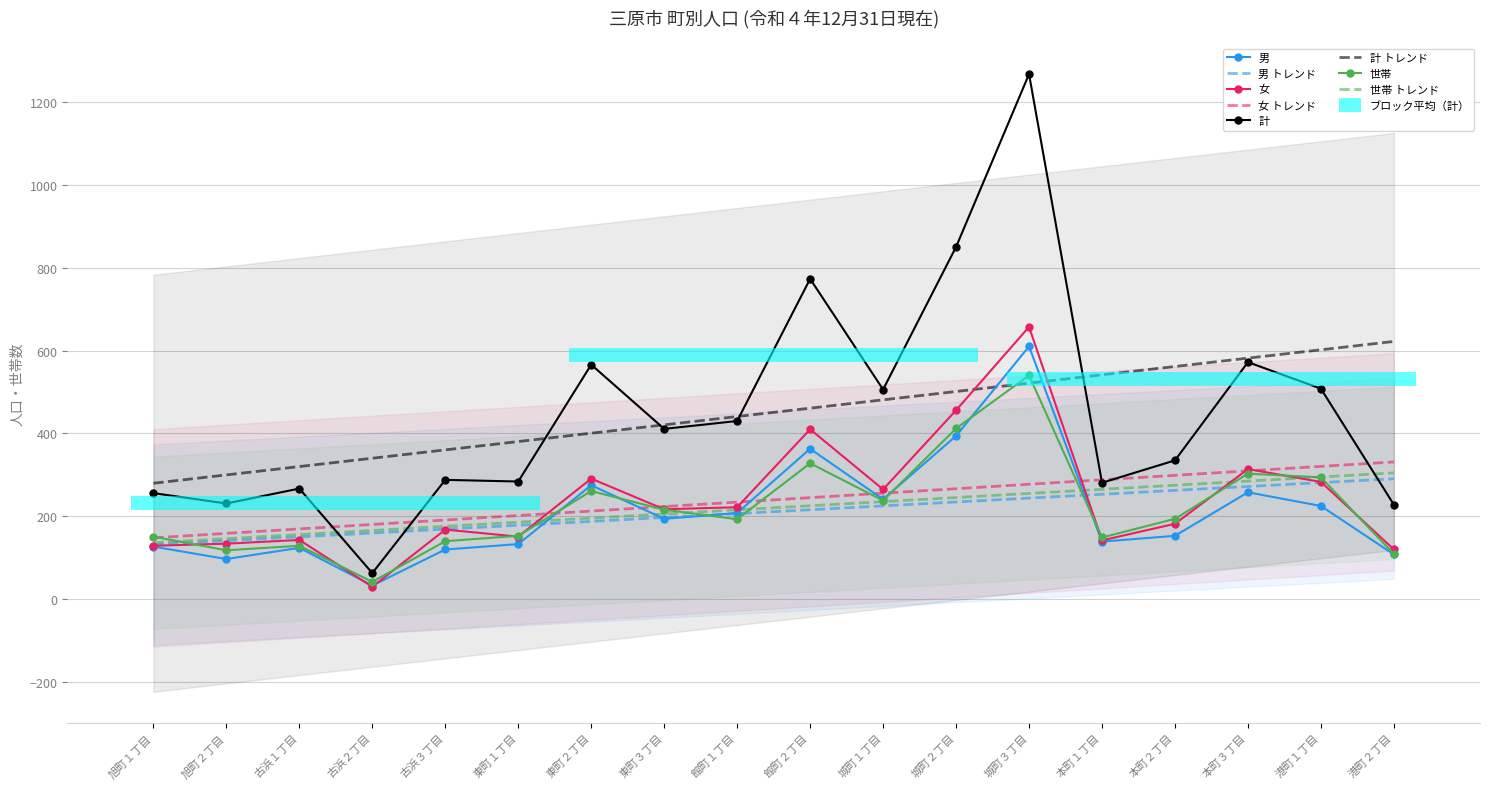

At 旭町２丁目, list the series in order from largest to smallest.

計, 女, 世帯, 男